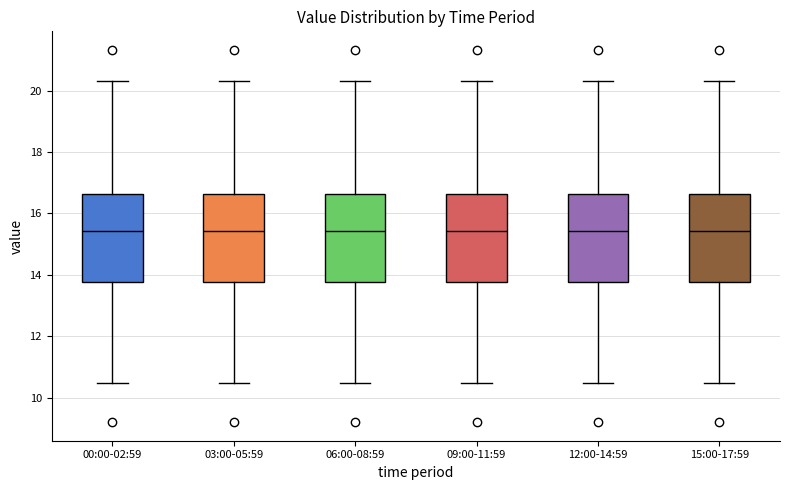

Where is the upper edge of the box for 06:00-08:59 on the y-axis? The values are not printed on the chart, so give them approximately, as read against the axis.

16.6